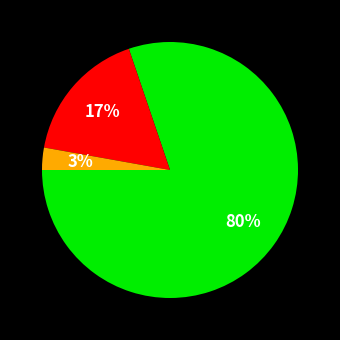

Is there any slice that represents more than half of the pie?

Yes